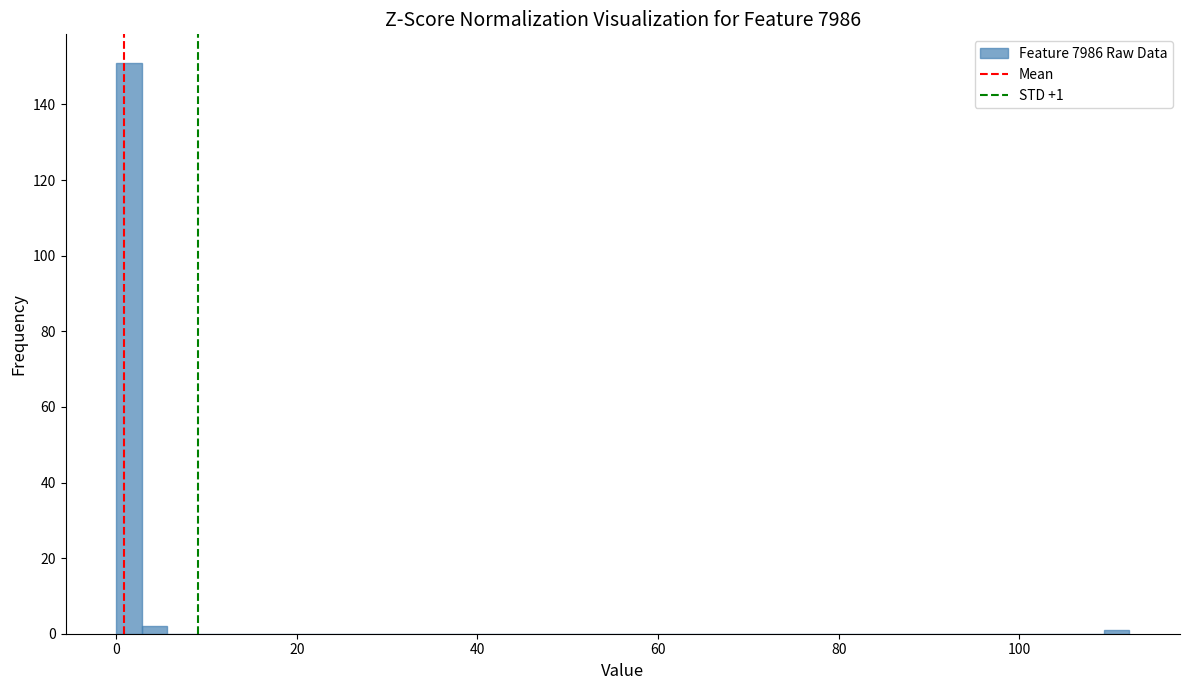

Around what value on the x-axis is the tallest bar? Give the approximate position of its centre, as read against the axis.

2